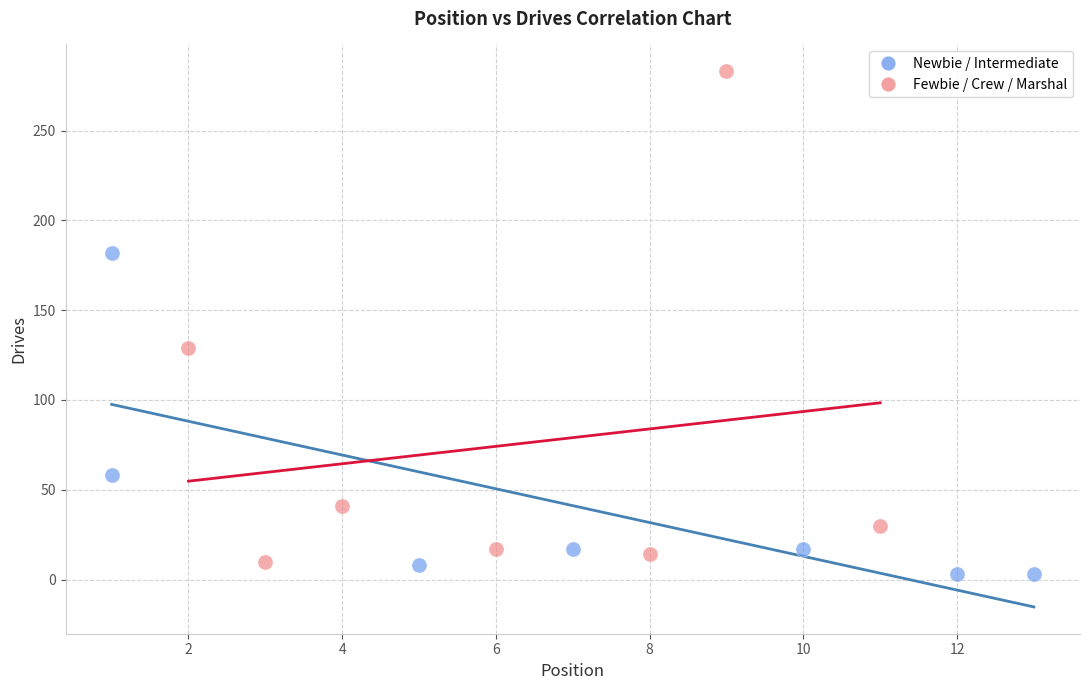

Which series reaches the minimum Y coordinate?

Newbie / Intermediate